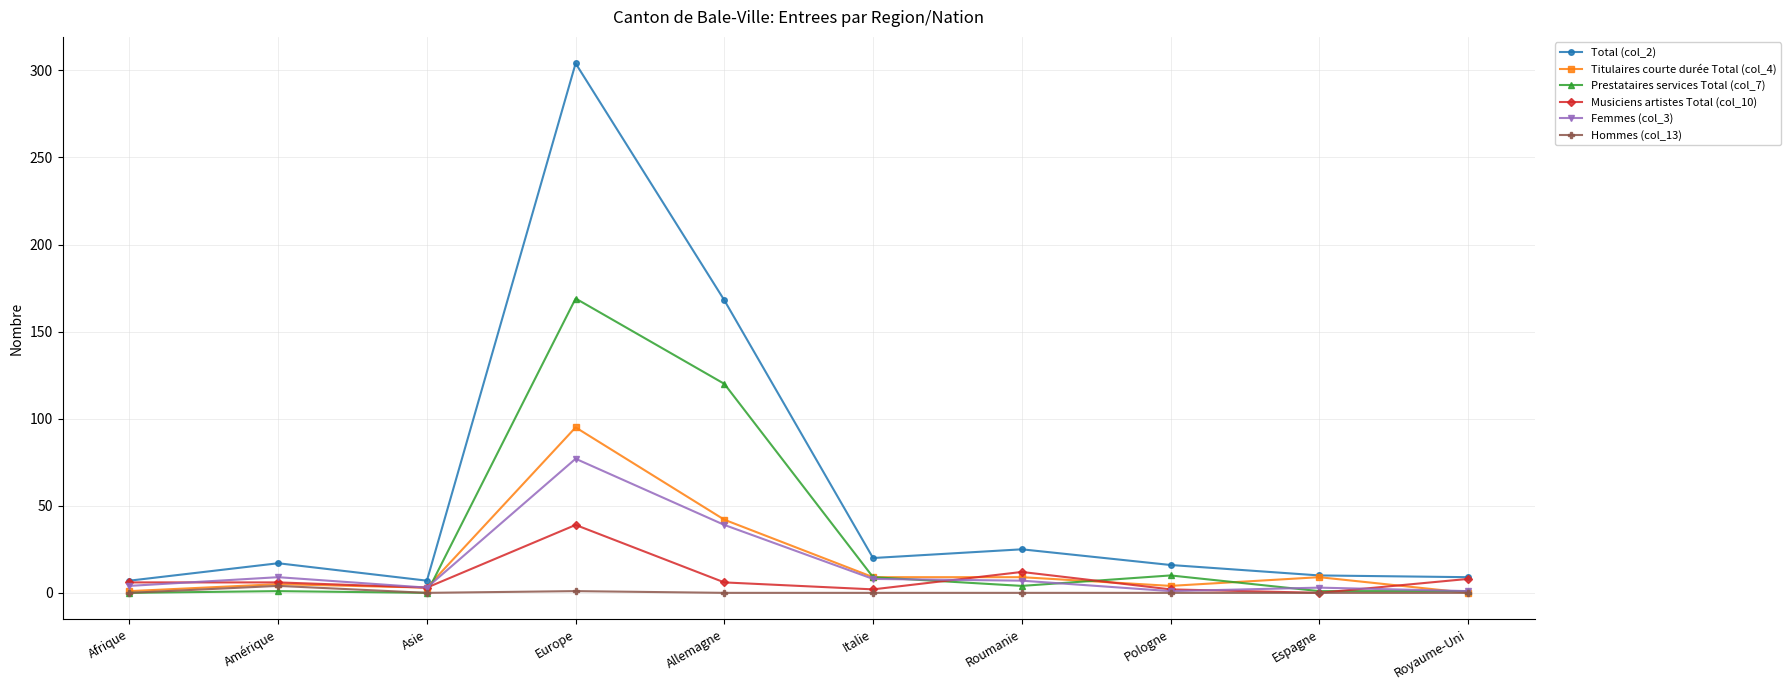

What is the greatest value displayed?

304